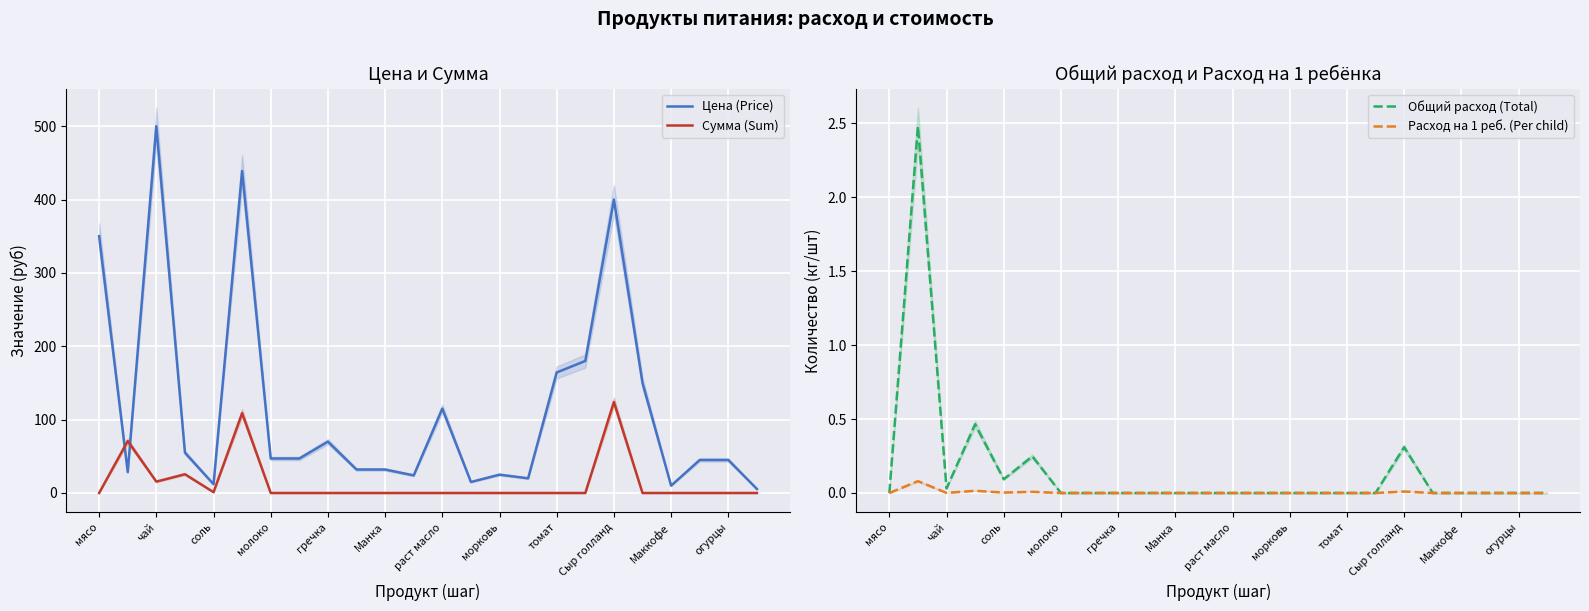

True or false: Цена (Price) has a value of 32.0 at Манка.

True